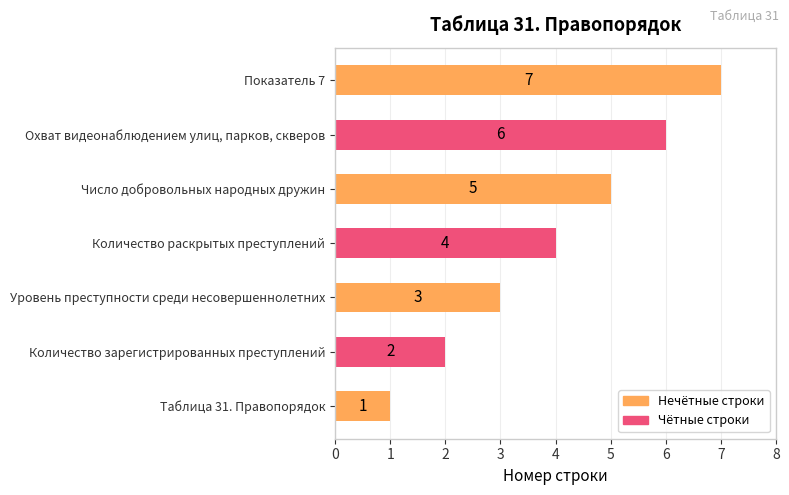

What is the ratio of the value at Количество зарегистрированных преступлений to the value at Уровень преступности среди несовершеннолетних?

0.7